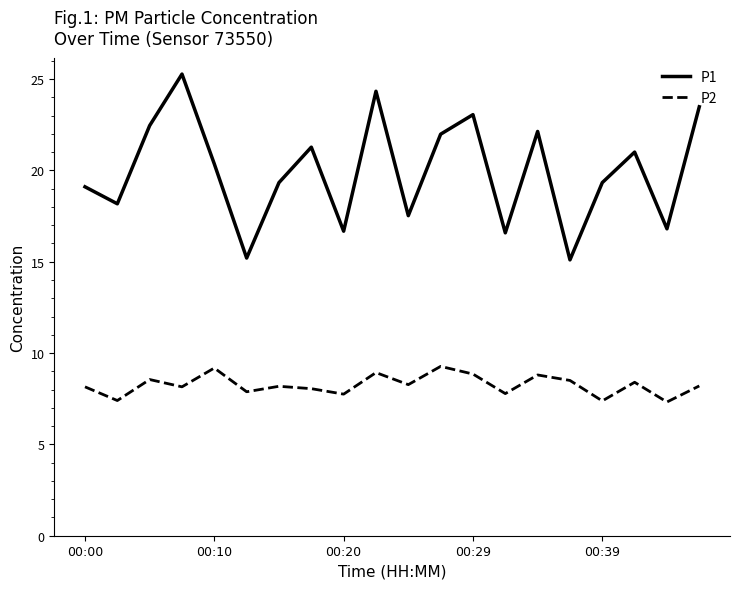

Rank the series by their maximum value, from highest to lowest.

P1, P2